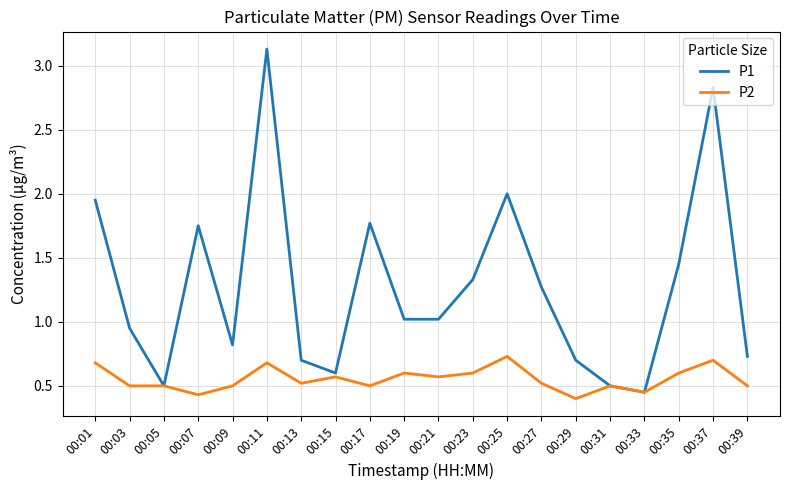

What are all the series names shown in the legend?

P1, P2